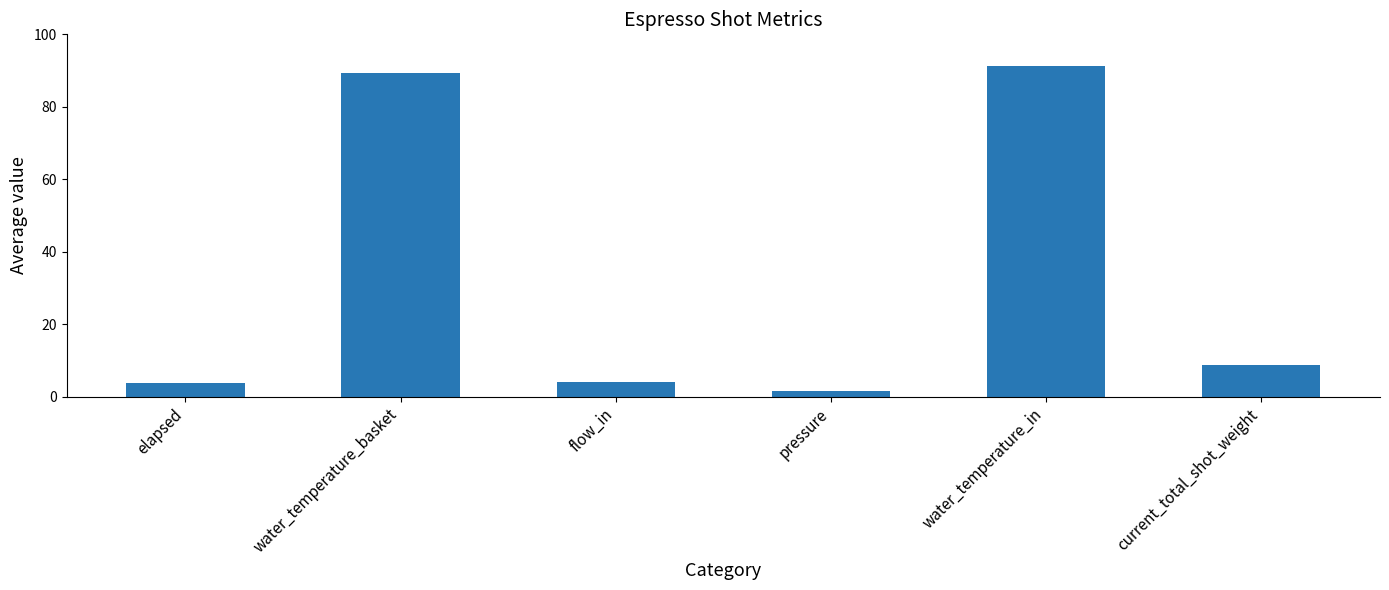

What is the approximate value at current_total_shot_weight?

8.7